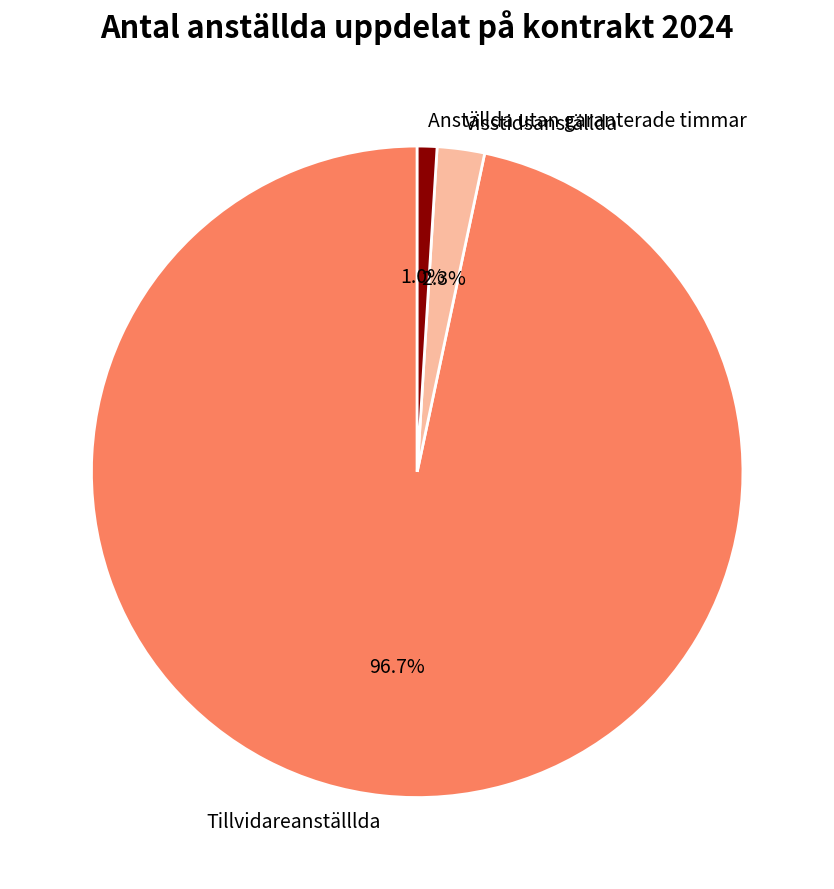

True or false: Anställda utan garanterade timmar accounts for 11% of the total.

False